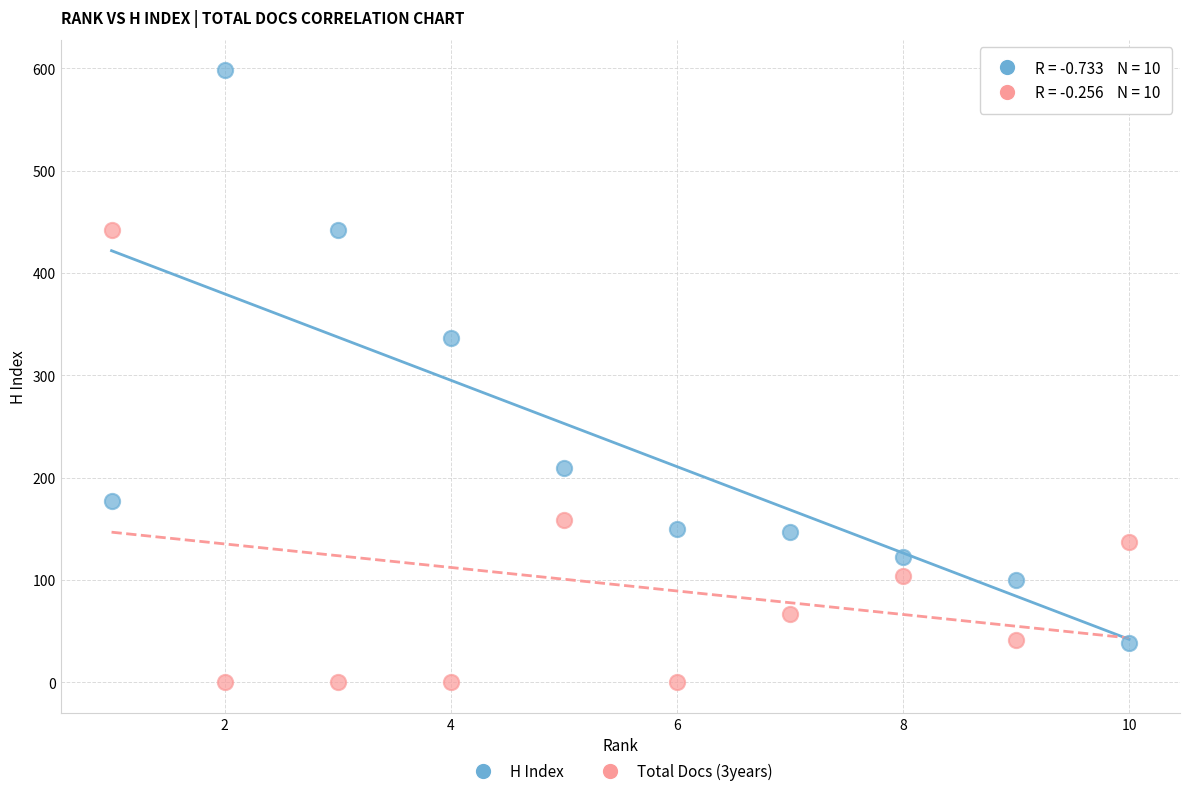

What are all the series names shown in the legend?

H Index, Total Docs (3years)